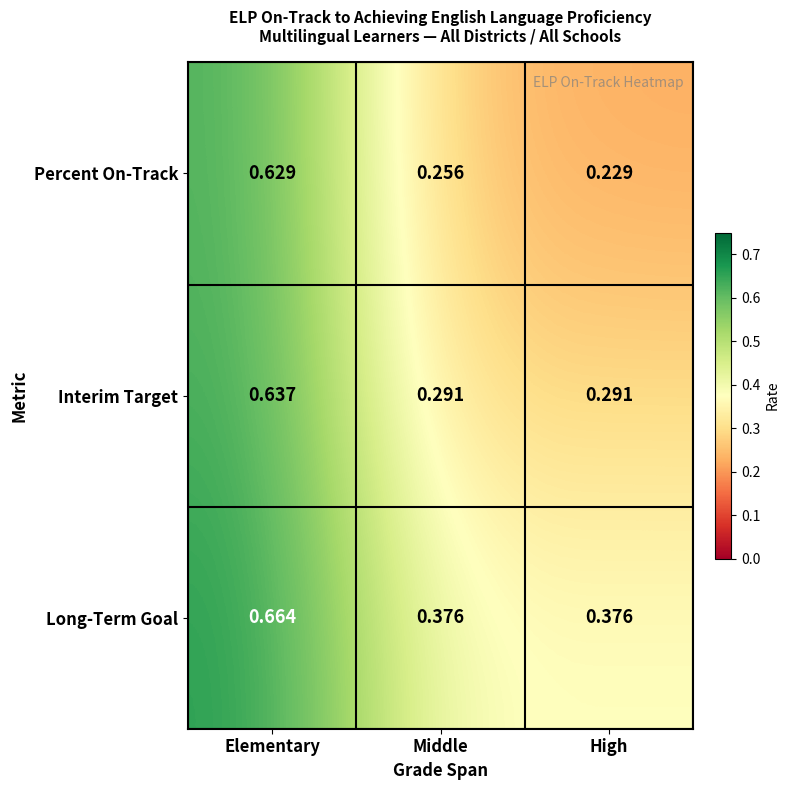

Which category has the lowest value across all series?

High